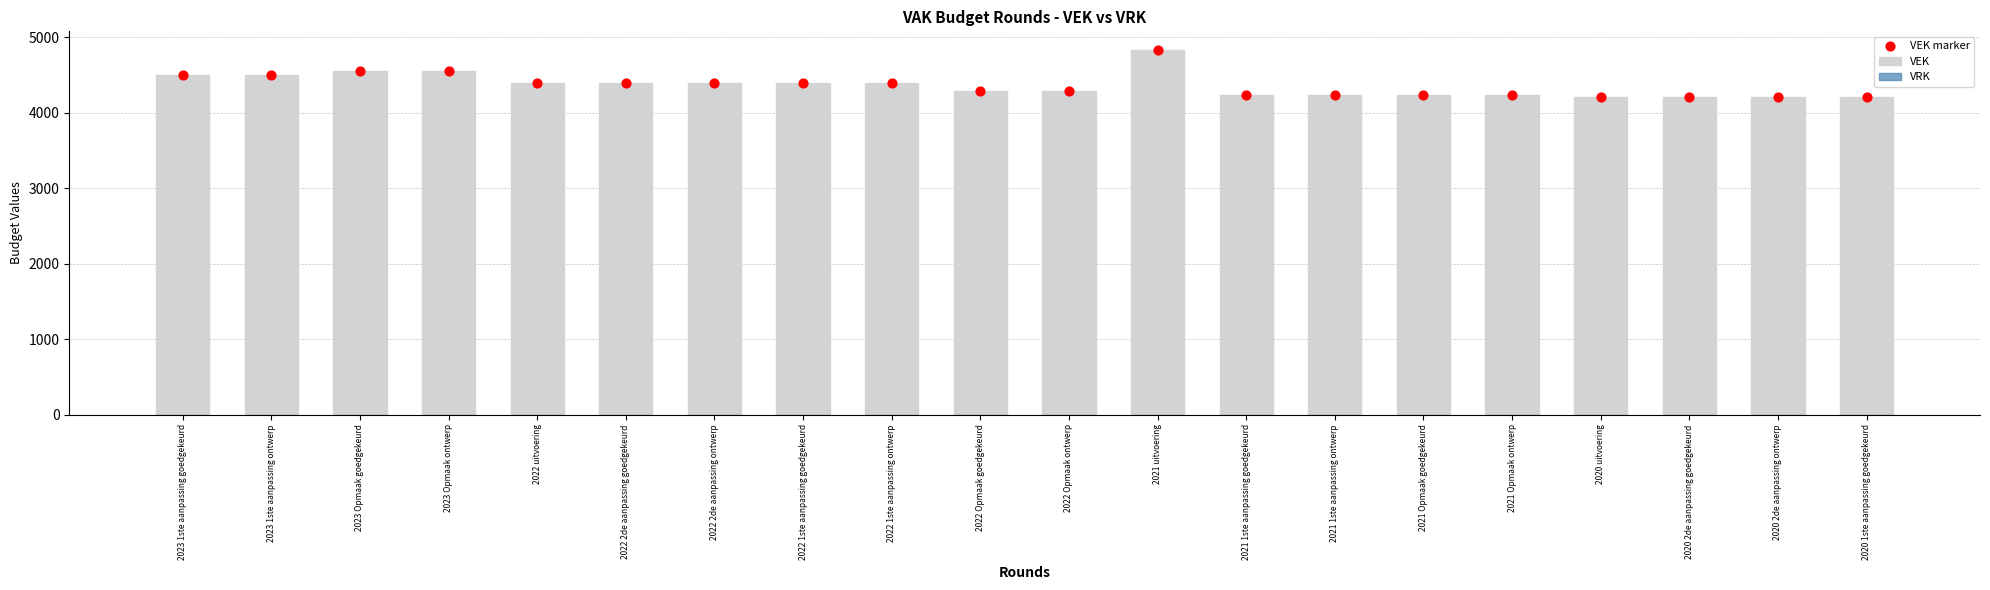

Which series reaches the maximum Y coordinate?

VEK